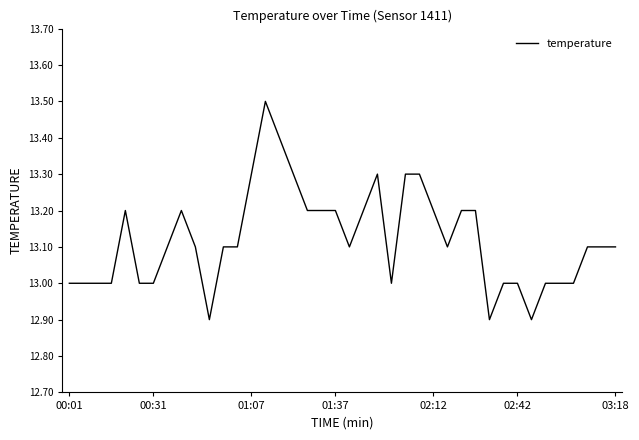

What is the smallest value displayed?

12.9